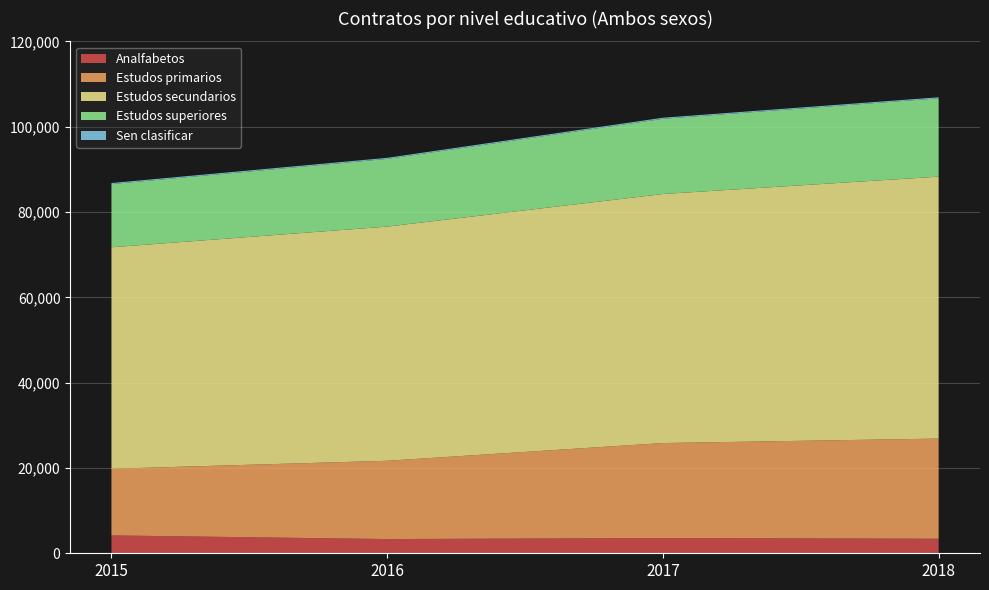

Reading right to left, what are all the values shown in this chart?

Analfabetos: 3406	3567	3330	4187
Estudos primarios: 23480	22271	18354	15620
Estudos secundarios: 61404	58377	54894	51925
Estudos superiores: 18359	17632	15868	14808
Sen clasificar: 239	251	249	250